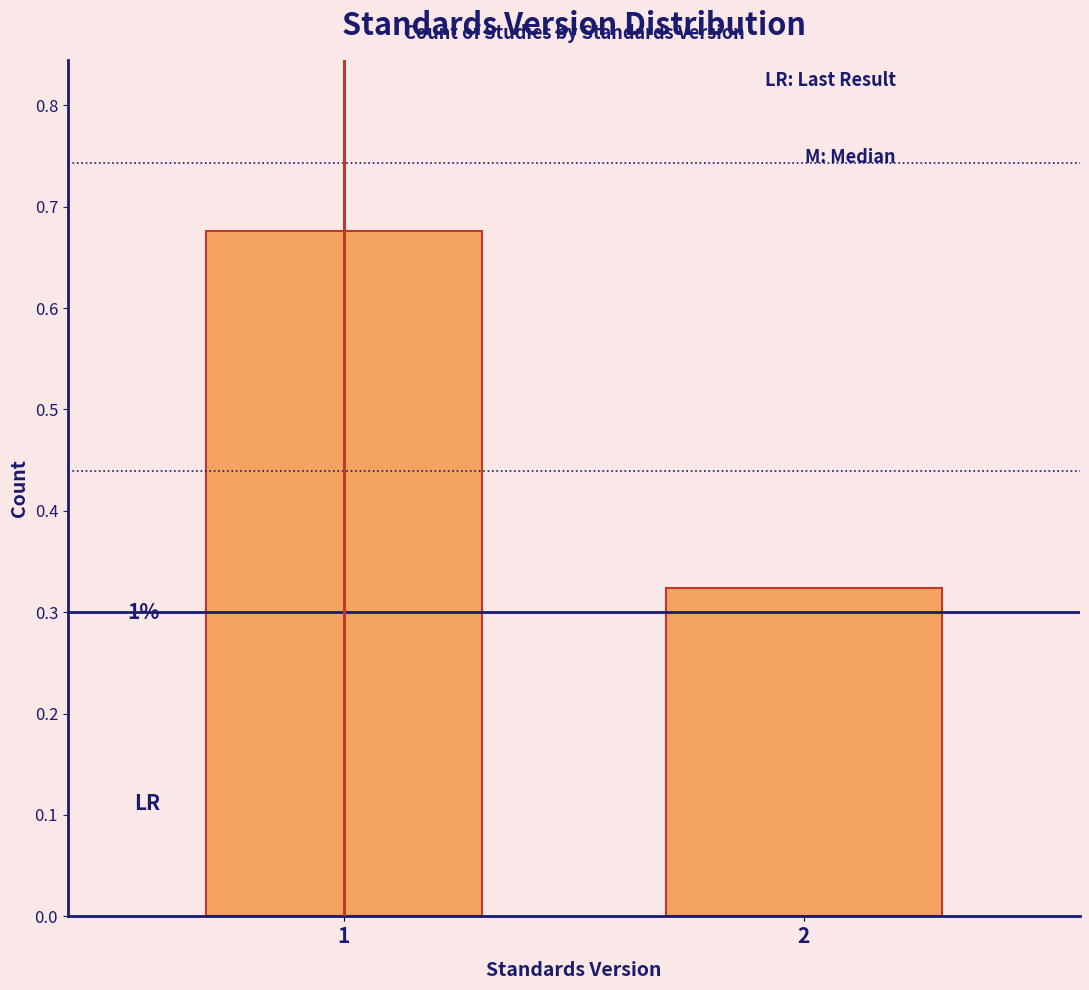

Are the bars horizontal?

No